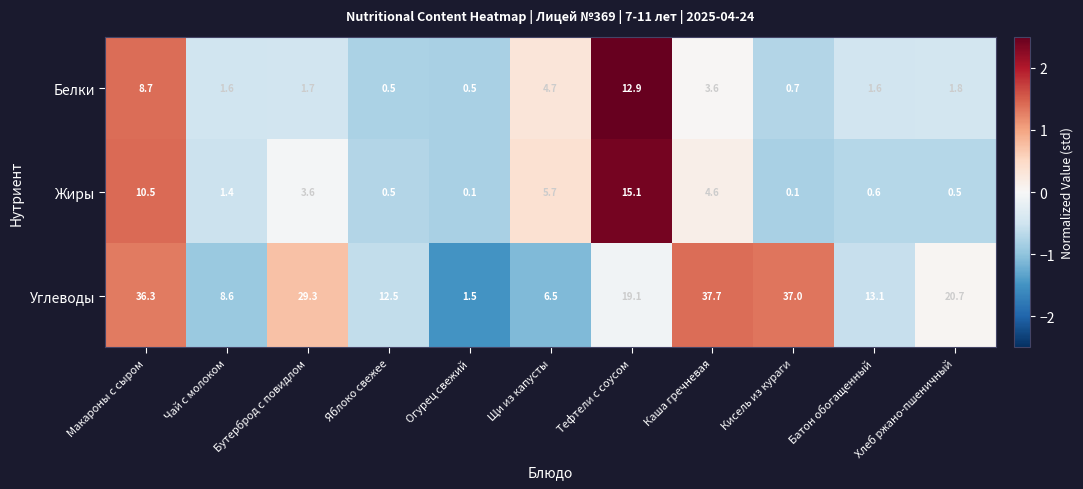

The Белки series shows 1.6 at Чай с молоком. True or false?

True